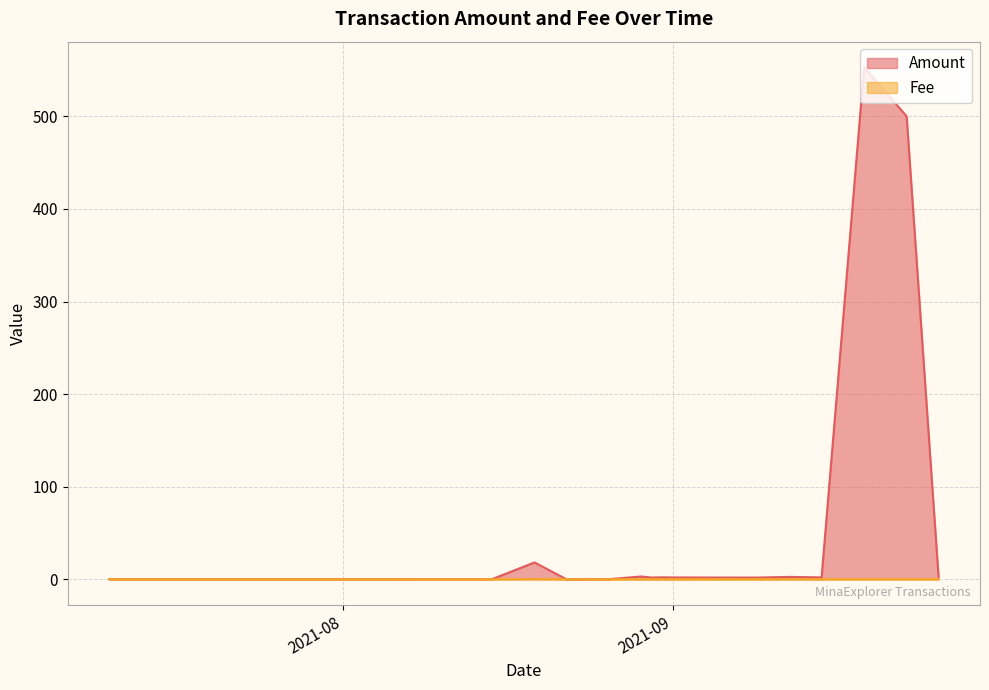

Which series has the largest total across all categories?

Amount